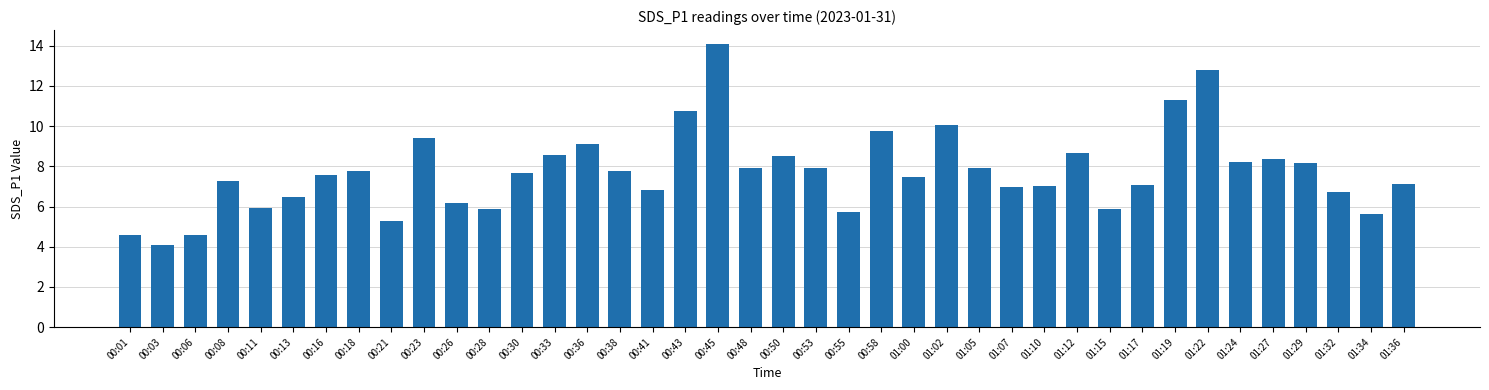

What is the difference between the maximum and minimum values?

10.0